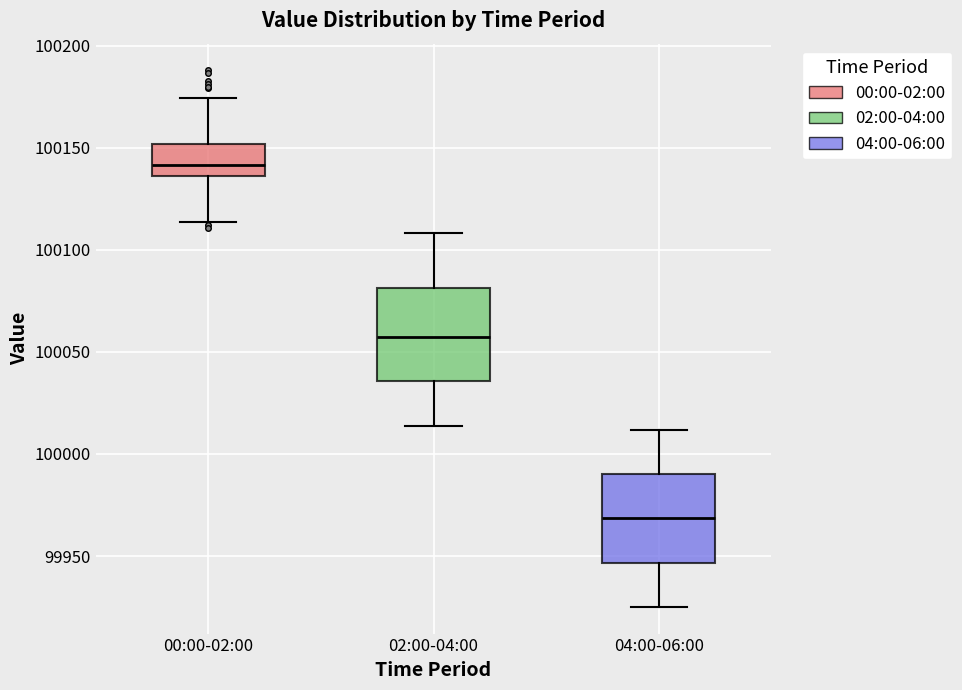

Reading left to right, read every box against the y-axis: the position of its median line, the range the box covers, and the ends of its whiskers. The values are not printed on the chart, so give them approximately, as read against the axis.

00:00-02:00: median 100140, box 100135 to 100150, whiskers 100115 to 100175
02:00-04:00: median 100055, box 100035 to 100080, whiskers 100015 to 100110
04:00-06:00: median 99970, box 99945 to 99990, whiskers 99925 to 100010